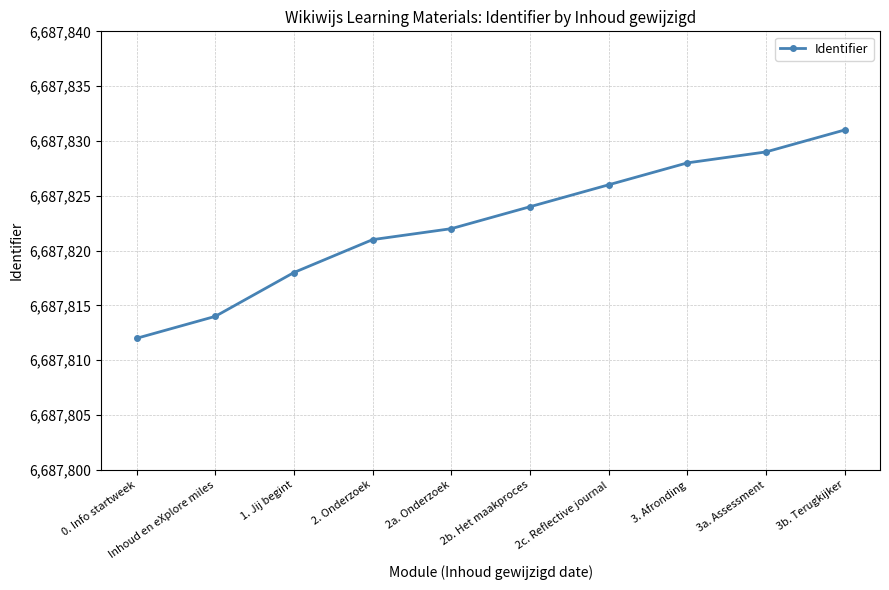

What is the smallest value displayed?

6687812